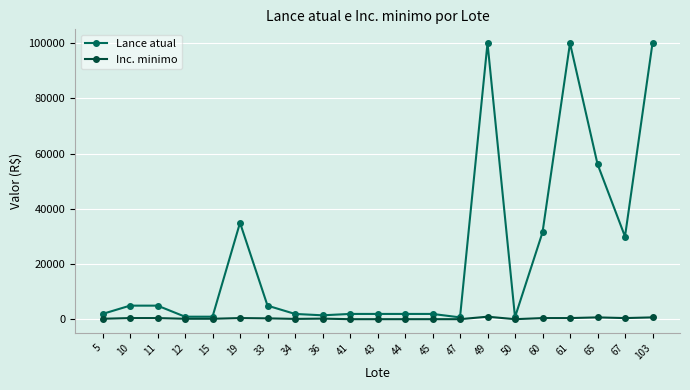

What is the sum of all Lance atual values?

484850